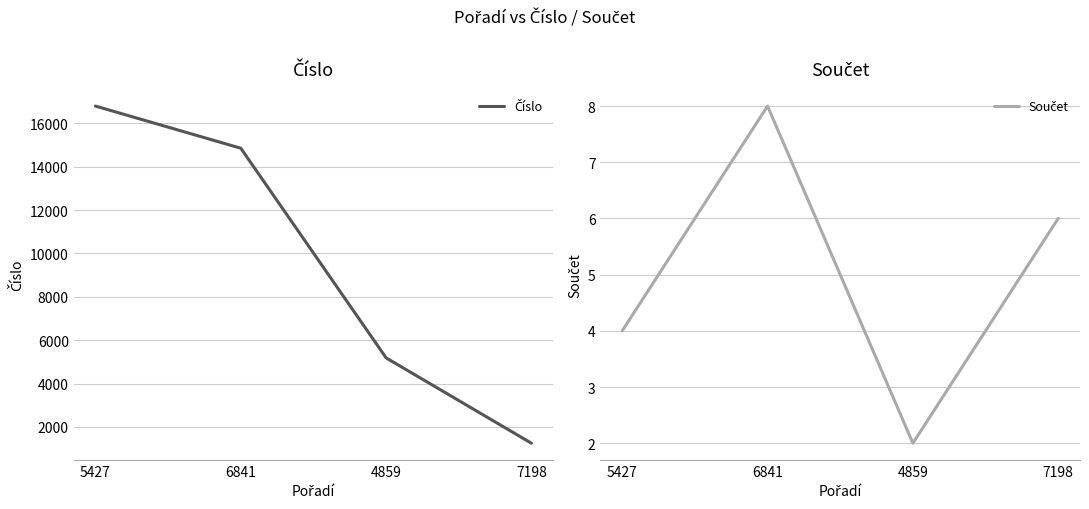

Reading left to right, extract all data points from this chart.

Číslo: 16800	14856	5184	1248
Součet: 4	8	2	6